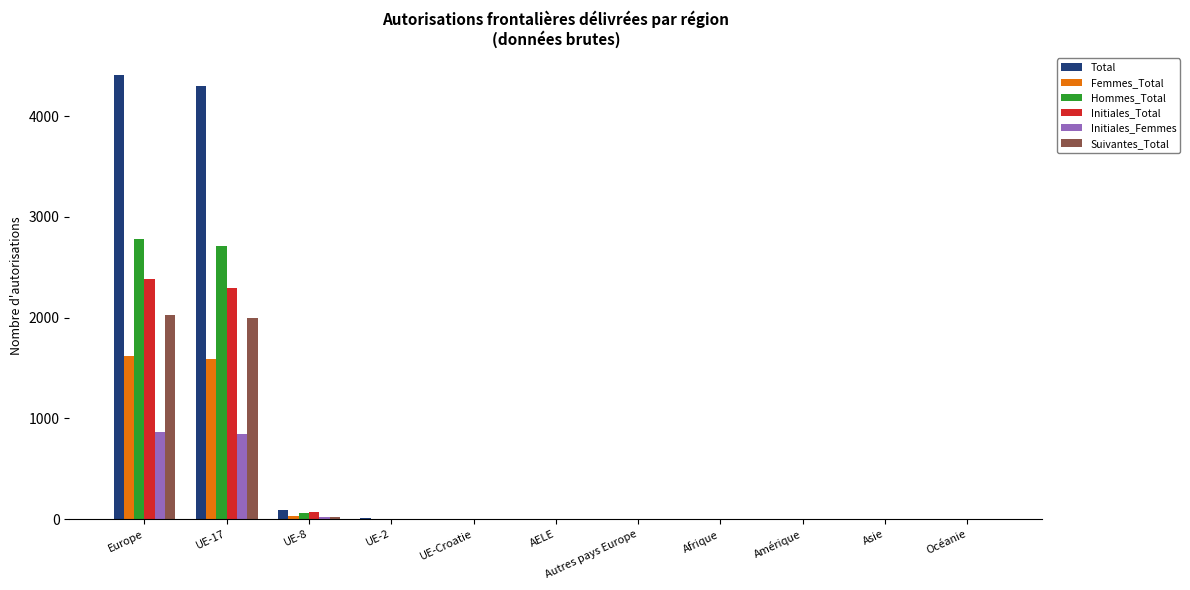

Which series has the largest total across all categories?

Total